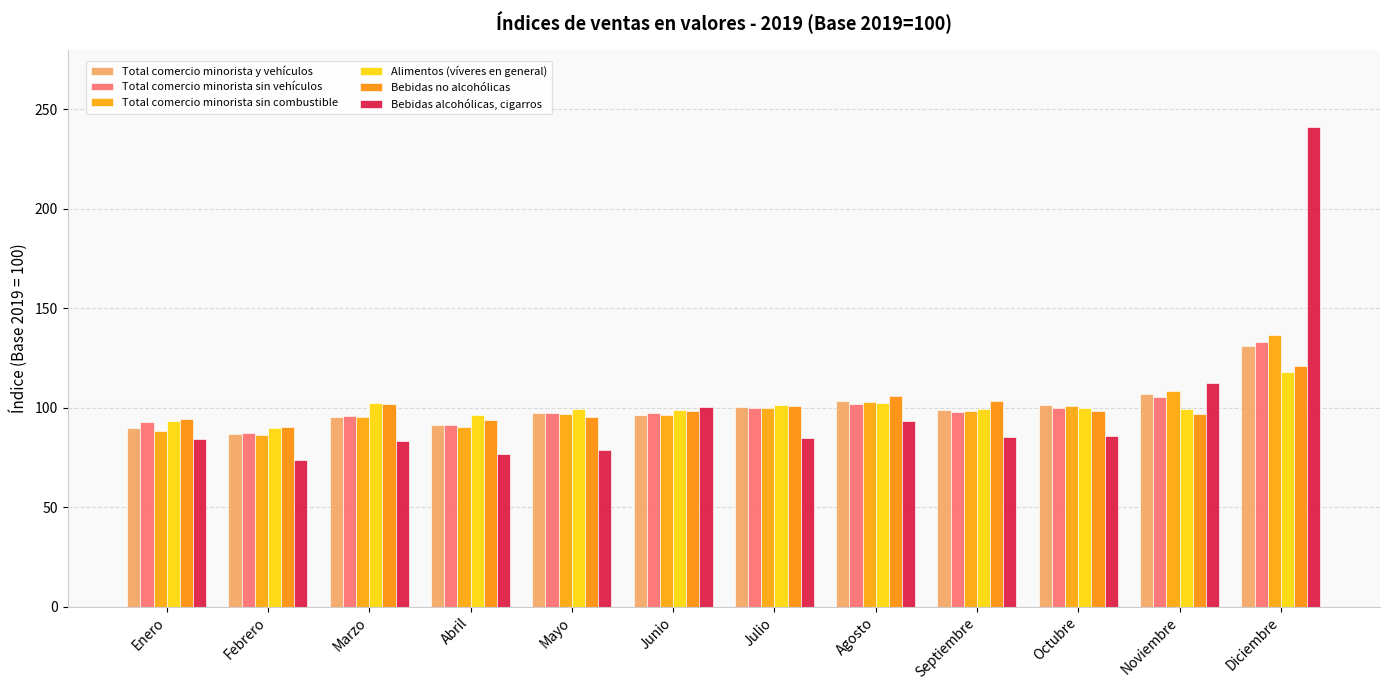

Reading left to right, transcribe all the data shown in this chart.

Total comercio minorista y vehículos: Enero=89.9	Febrero=87.0	Marzo=95.5	Abril=91.5	Mayo=97.5	Junio=96.5	Julio=100.5	Agosto=103.5	Septiembre=98.7	Octubre=101.6	Noviembre=107.0	Diciembre=130.9
Total comercio minorista sin vehículos: Enero=93.0	Febrero=87.2	Marzo=95.6	Abril=91.1	Mayo=97.4	Junio=97.3	Julio=99.9	Agosto=102.0	Septiembre=97.6	Octubre=100.0	Noviembre=105.6	Diciembre=133.3
Total comercio minorista sin combustible: Enero=88.2	Febrero=86.1	Marzo=95.6	Abril=90.1	Mayo=96.6	Junio=96.4	Julio=100.0	Agosto=102.9	Septiembre=98.2	Octubre=101.0	Noviembre=108.5	Diciembre=136.4
Alimentos (víveres en general): Enero=93.3	Febrero=89.6	Marzo=102.4	Abril=96.3	Mayo=99.2	Junio=99.0	Julio=101.3	Agosto=102.3	Septiembre=99.5	Octubre=100.0	Noviembre=99.2	Diciembre=118.0
Bebidas no alcohólicas: Enero=94.3	Febrero=90.1	Marzo=101.7	Abril=93.8	Mayo=95.4	Junio=98.5	Julio=100.9	Agosto=106.1	Septiembre=103.3	Octubre=98.4	Noviembre=96.6	Diciembre=120.9
Bebidas alcohólicas, cigarros: Enero=84.3	Febrero=73.9	Marzo=83.3	Abril=76.9	Mayo=78.6	Junio=100.5	Julio=84.8	Agosto=93.3	Septiembre=85.3	Octubre=85.6	Noviembre=112.4	Diciembre=241.2